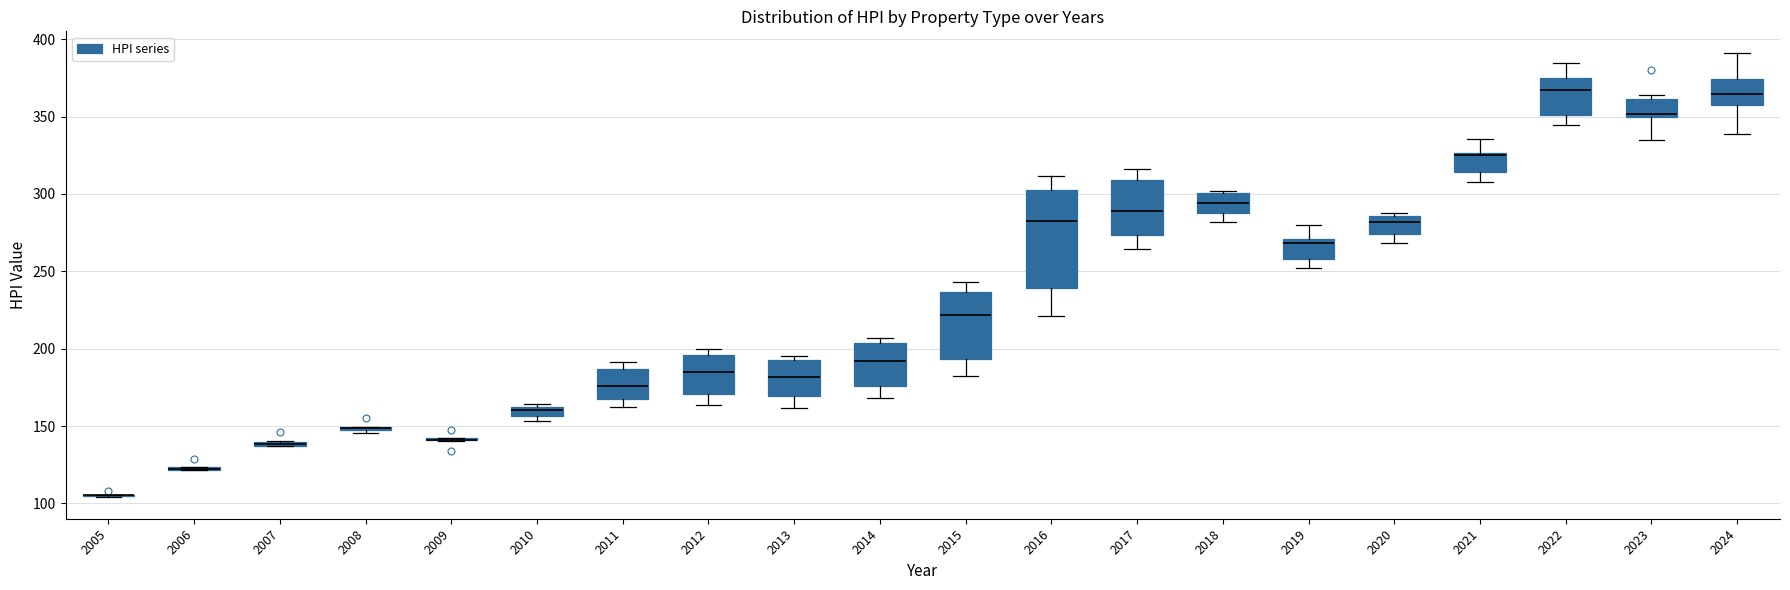

Which box is the tallest, from its lower edge to its upper edge?

2016